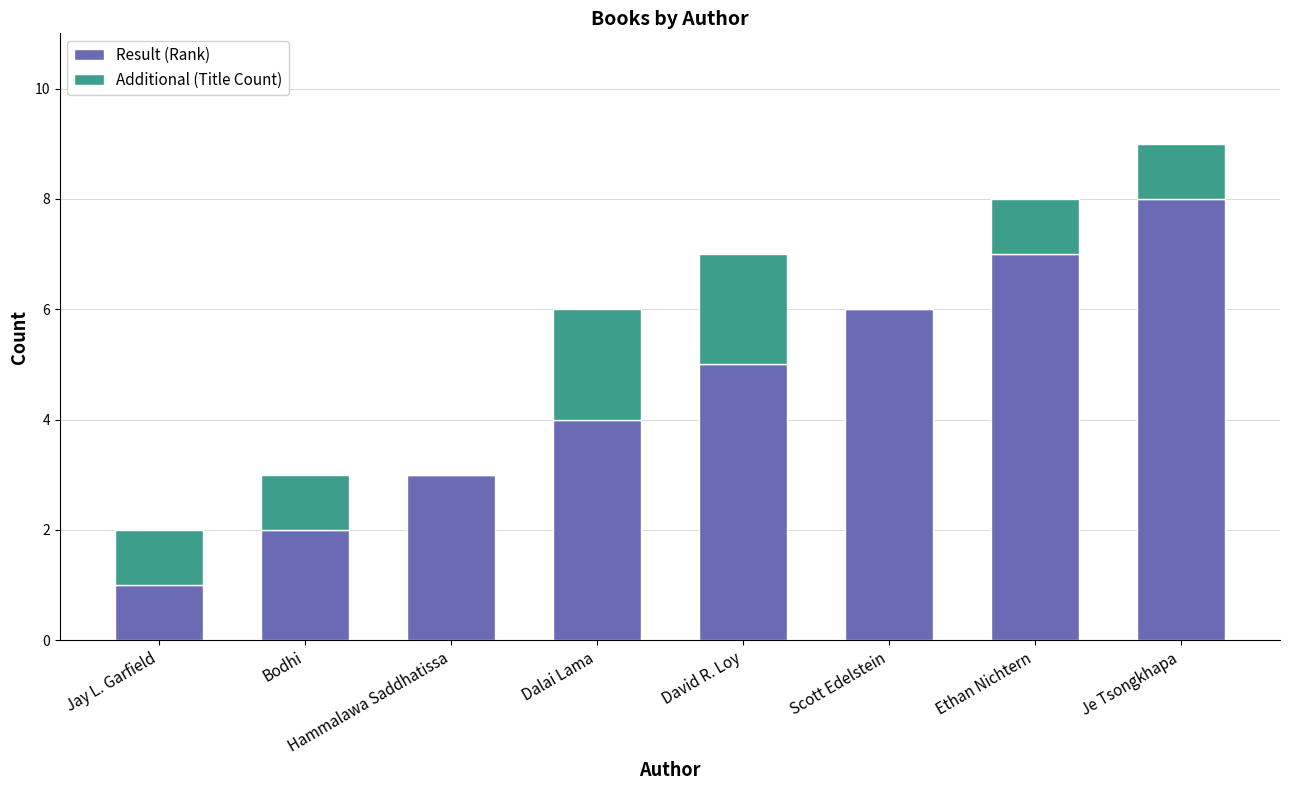

At which label does Result (Rank) reach its peak?

Je Tsongkhapa